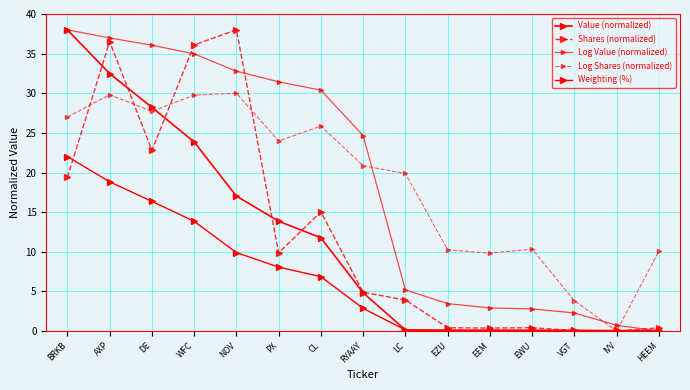

Is the value of Value (normalized) at EEM greater than the value of Log Shares (normalized) at DE?

No